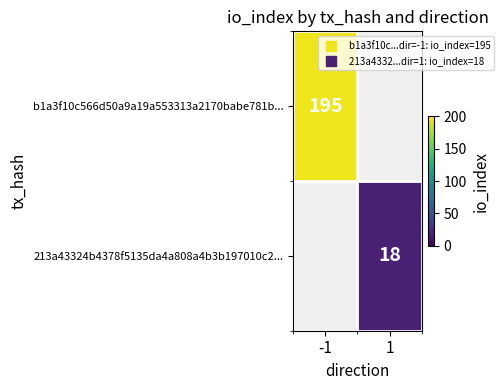

True or false: 213a43324b4378f5135da4a808a4b3b197010c2... has a value of 10 at 1.

False